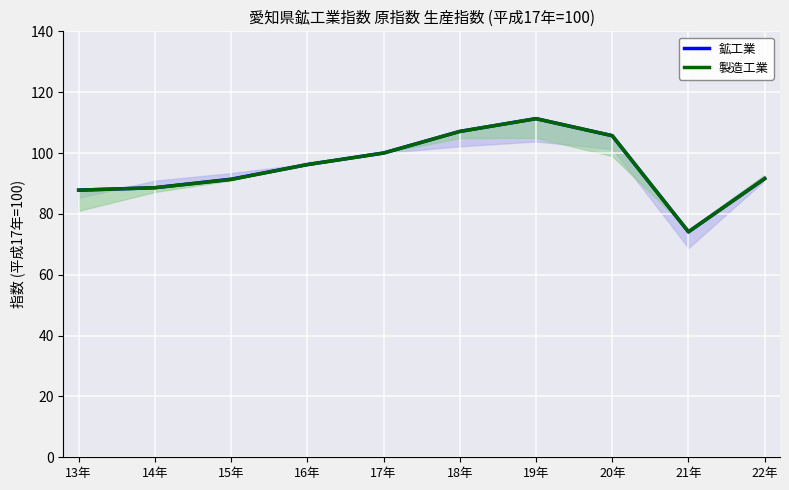

What is the approximate value of 製造工業 at 21年?

74.1